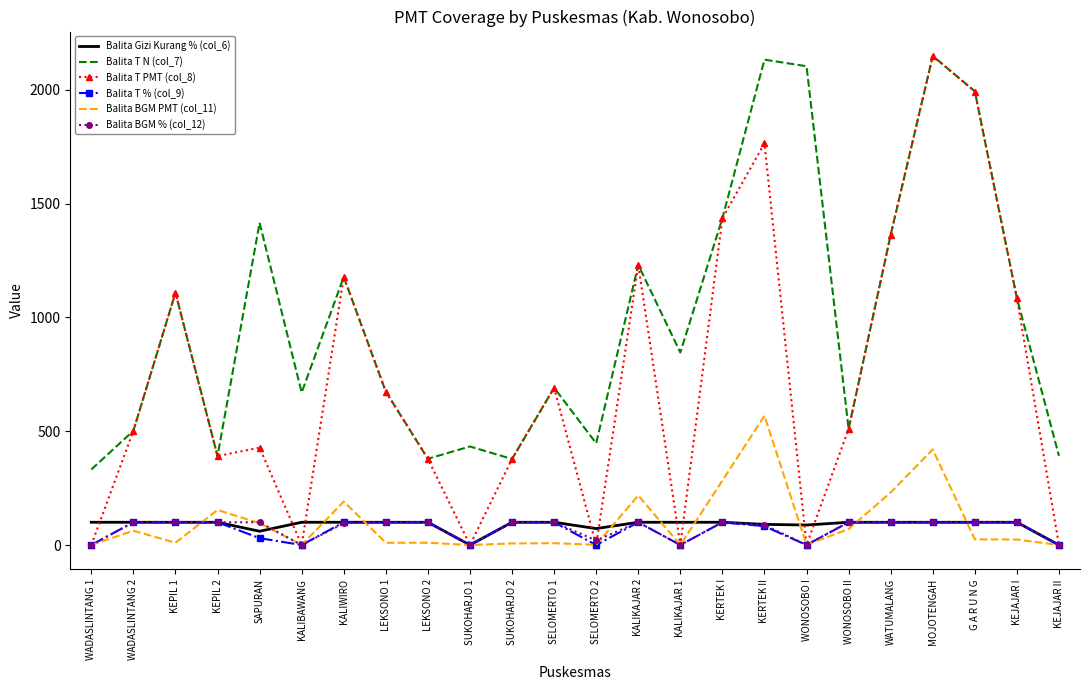

Is the value of Balita Gizi Kurang % (col_6) at SUKOHARJO 2 greater than the value of Balita T N (col_7) at KEJAJAR II?

No